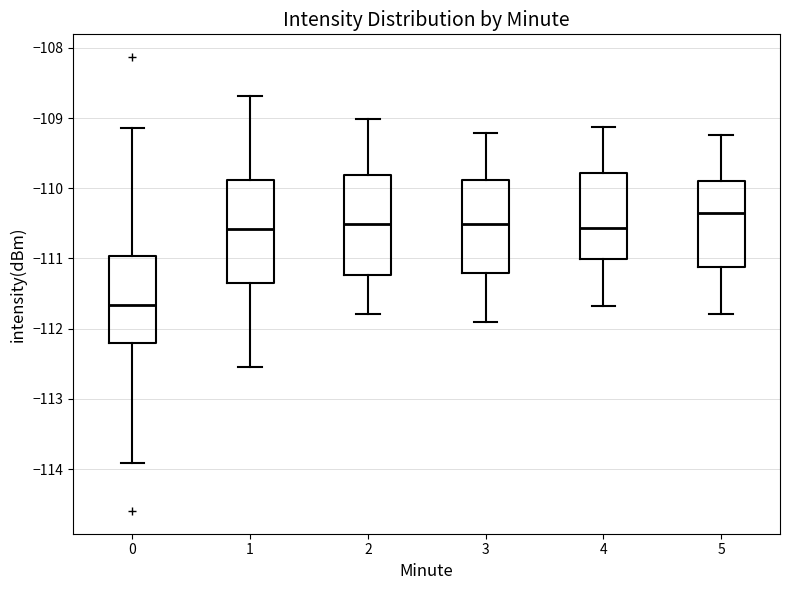

Where does the median line of the box at x = 4 sit on the y-axis? The values are not printed on the chart, so give them approximately, as read against the axis.

-110.6